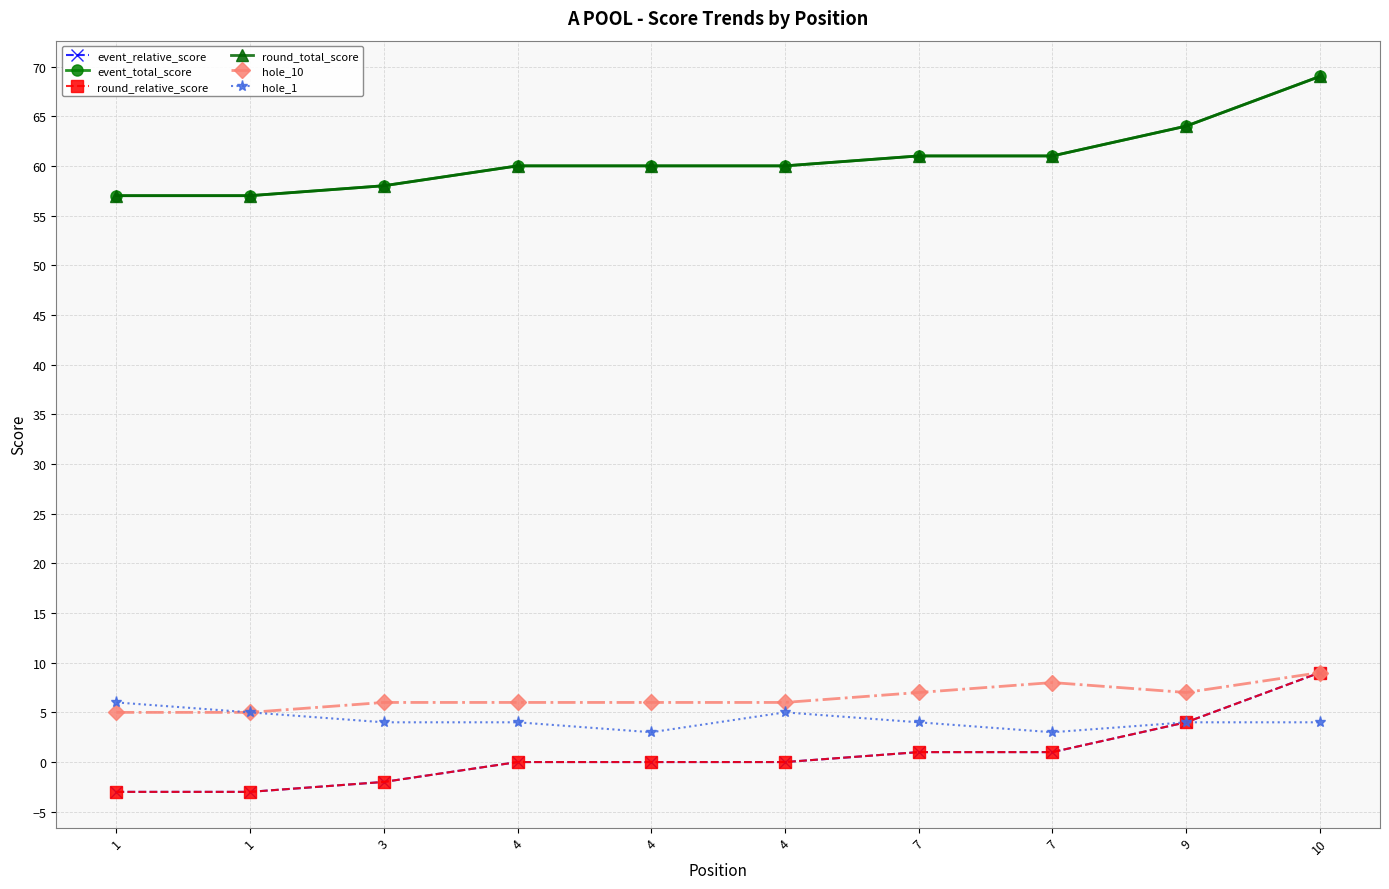

Does the chart have visible grid lines?

Yes